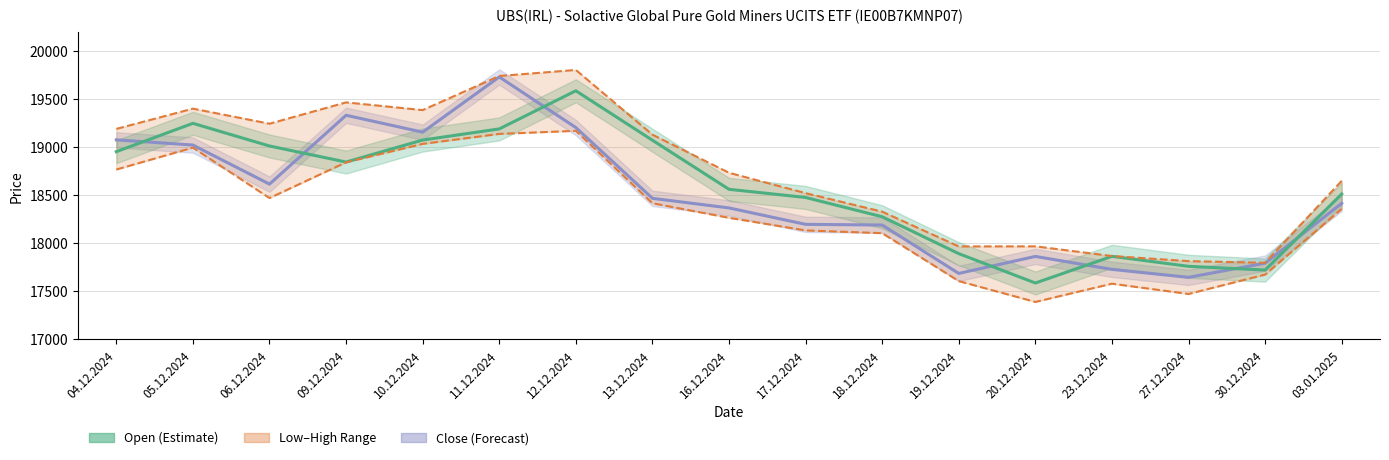

What is the greatest value displayed?

19807